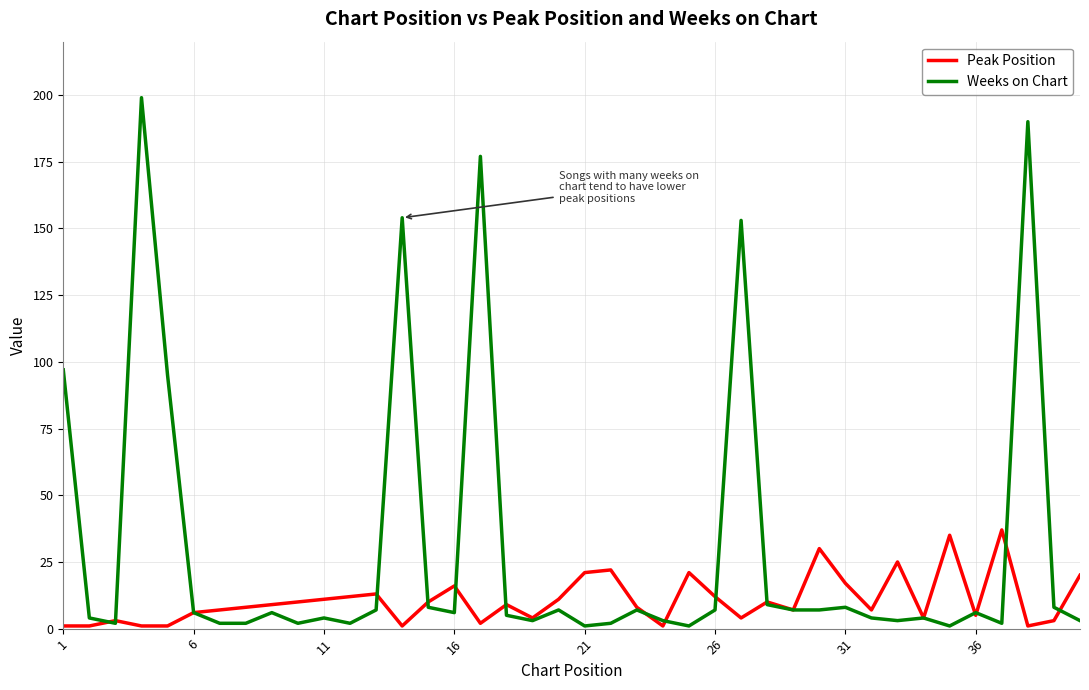

How many series are shown in this chart?

2